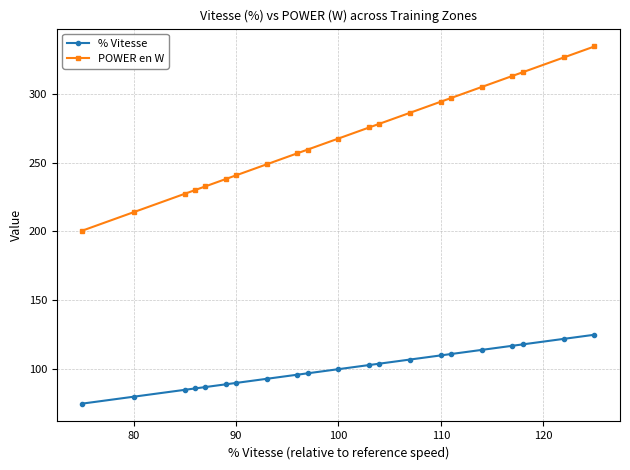

What is the maximum value shown in the chart?

334.4